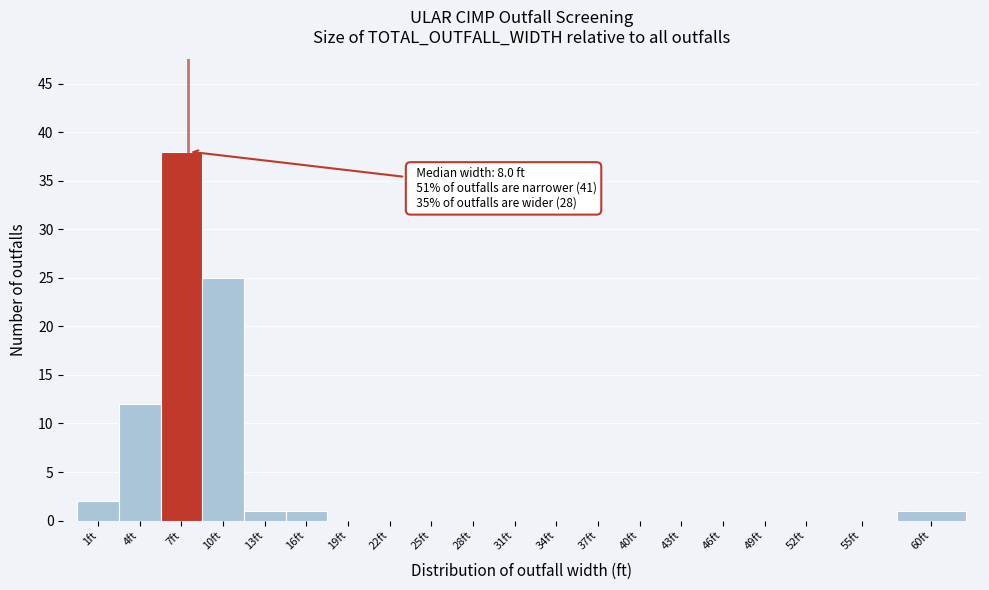

Reading left to right, transcribe all the data shown in this chart.

1ft=2	4ft=12	7ft=38	10ft=25	13ft=1	16ft=1	19ft=0	22ft=0	25ft=0	28ft=0	31ft=0	34ft=0	37ft=0	40ft=0	43ft=0	46ft=0	49ft=0	52ft=0	55ft=0	60ft=1